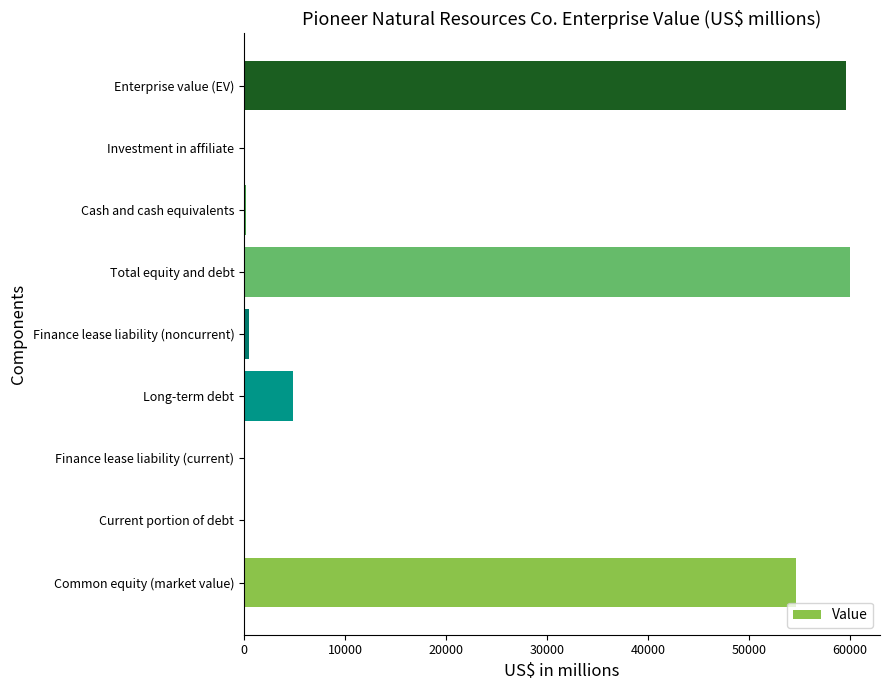

Between Investment in affiliate and Enterprise value (EV), which is larger?

Enterprise value (EV)